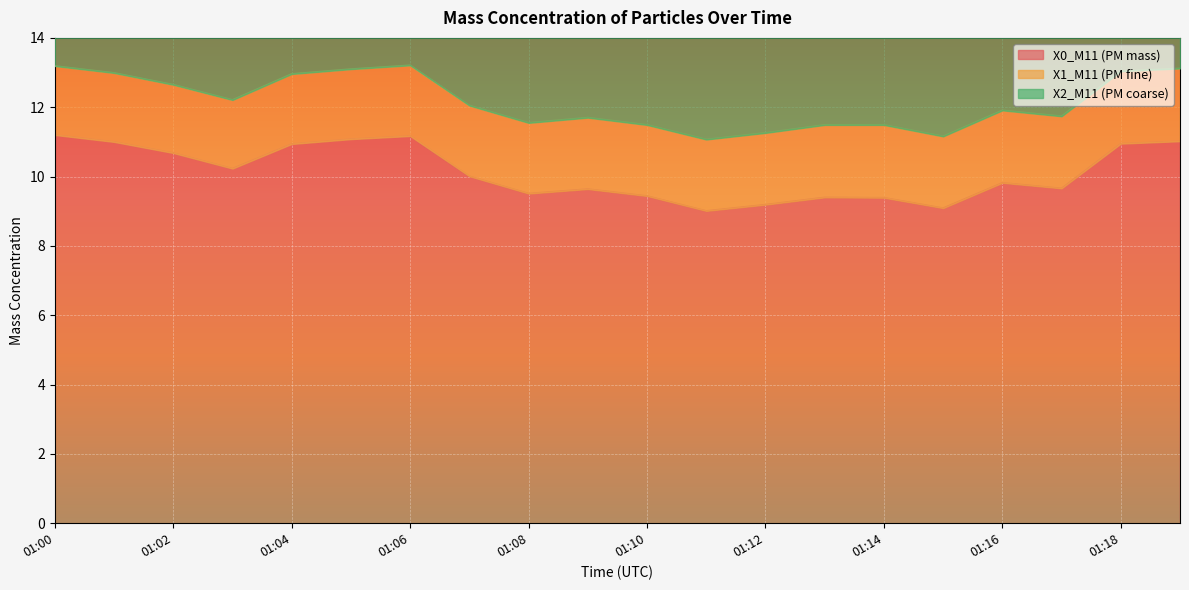

At which label is X0_M11 (PM mass) closest to 10?

01:07